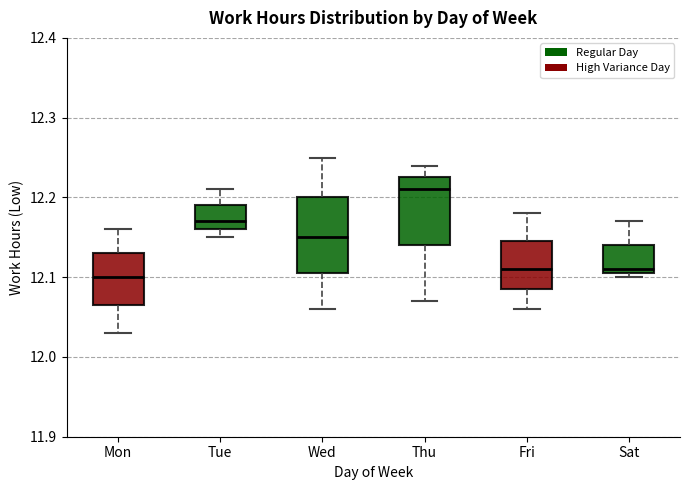

Where is the upper edge of the box for Fri on the y-axis? The values are not printed on the chart, so give them approximately, as read against the axis.

12.15